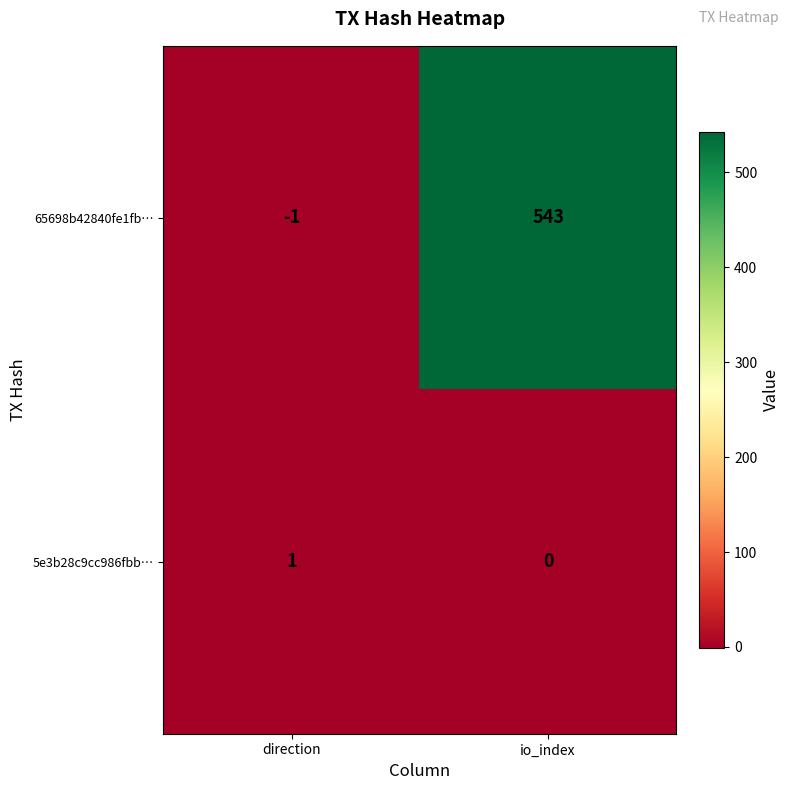

What is the difference between the 65698b42840fe1fb… values at io_index and direction?

544